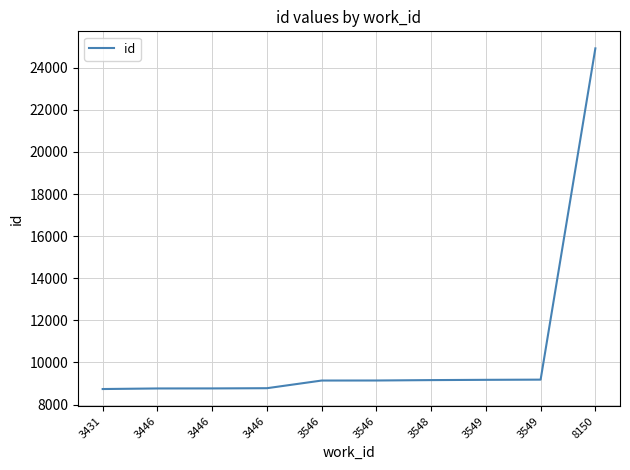

List the labels in order of value, smallest first.

3431, 3446, 3446, 3446, 3546, 3546, 3548, 3549, 3549, 8150